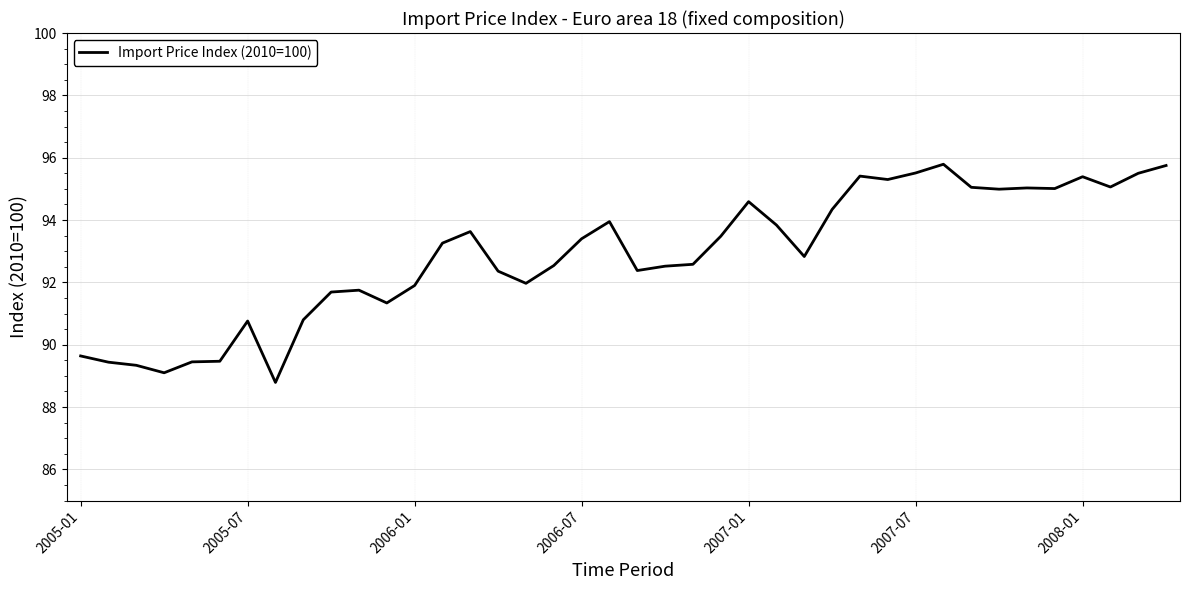

What is the minimum value shown in the chart?

88.8